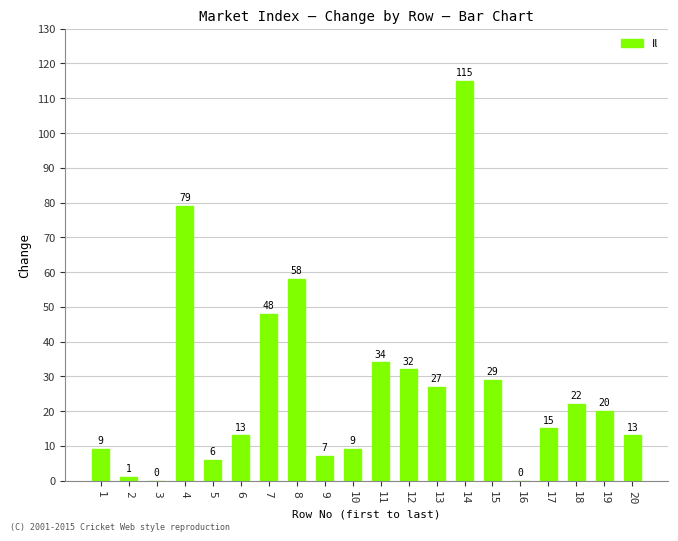

What is the sum of all values?

537